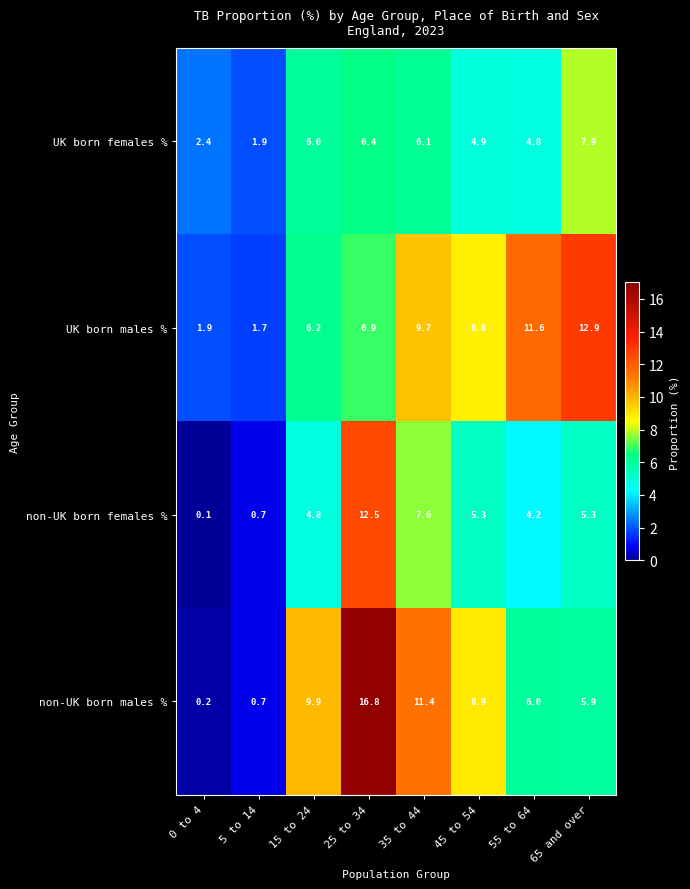

Rank the series at 65 and over from lowest to highest value.

non-UK born females %, non-UK born males %, UK born females %, UK born males %